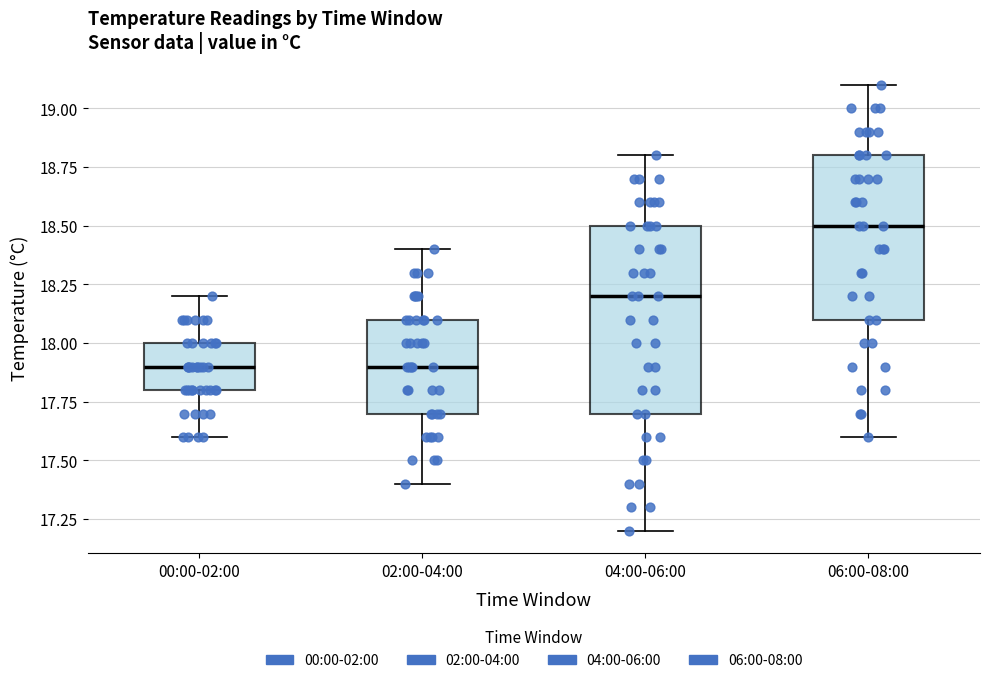

Reading left to right, transcribe this box plot: for each box, give where its median line is, the range the box spans, and where its two whiskers end, as read against the y-axis. The values are not printed on the chart, so give them approximately, as read against the axis.

00:00-02:00: median 17.9, box 17.8 to 18.0, whiskers 17.6 to 18.2
02:00-04:00: median 17.9, box 17.7 to 18.1, whiskers 17.4 to 18.4
04:00-06:00: median 18.2, box 17.7 to 18.5, whiskers 17.2 to 18.8
06:00-08:00: median 18.5, box 18.1 to 18.8, whiskers 17.6 to 19.1